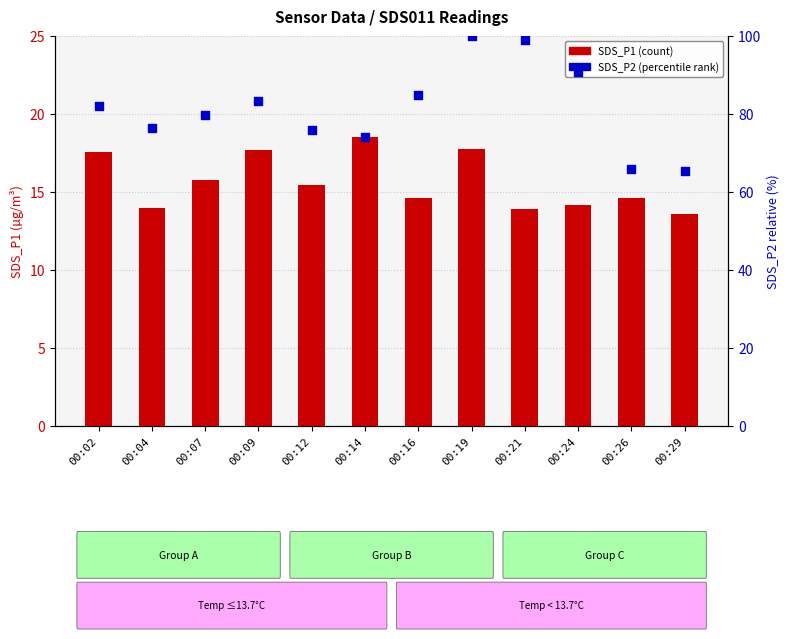

At which category is the sum across all series the highest?

00:19